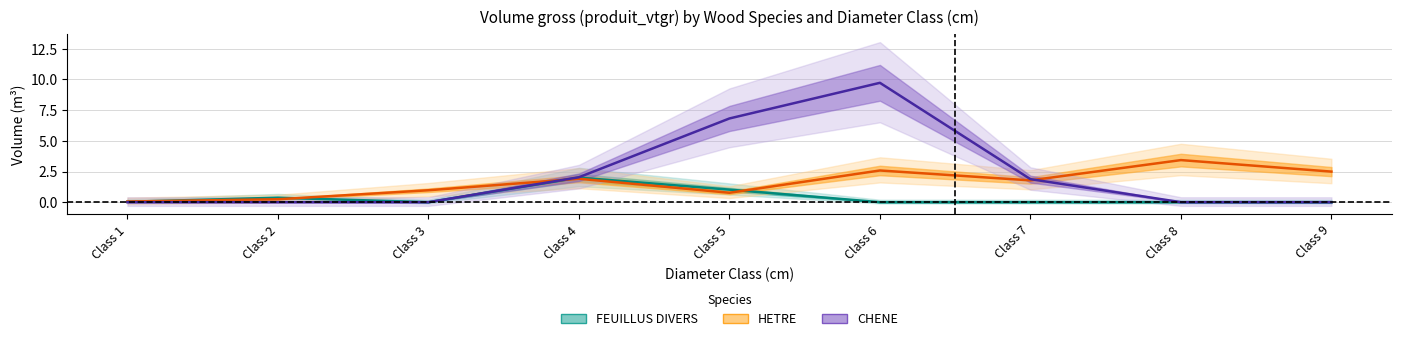

How many values in the FEUILLUS DIVERS series exceed 0?

4